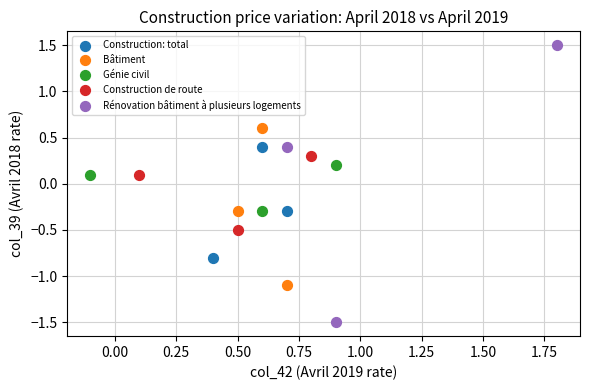

Which series contains the highest Y value?

Rénovation bâtiment à plusieurs logements